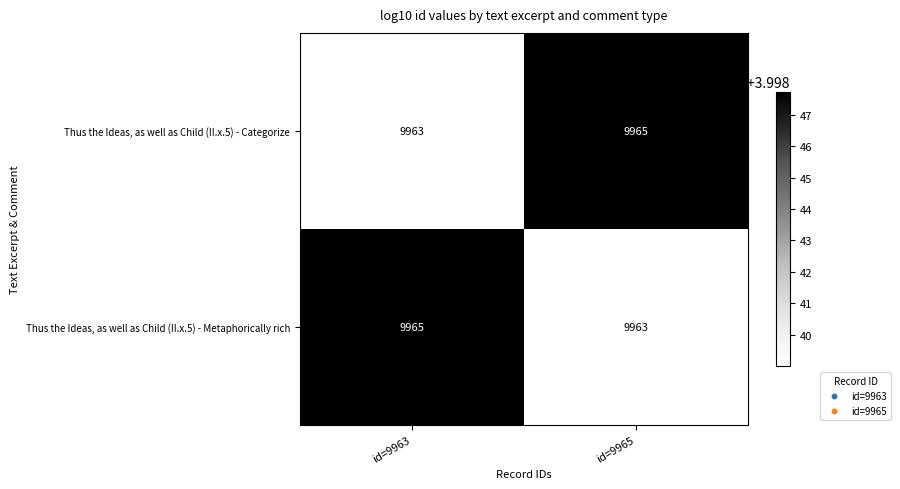

What is the sum of all Thus the Ideas, as well as Child (II.x.5) - Metaphorically rich values?

19928